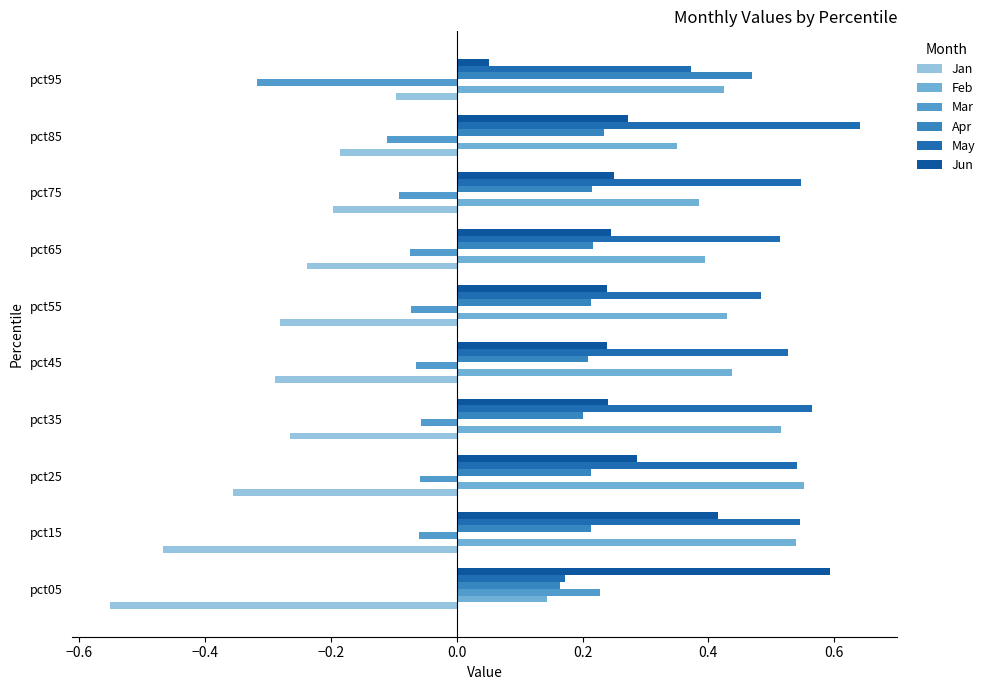

What is the value of the Feb bar at the 7th from the left?

0.4